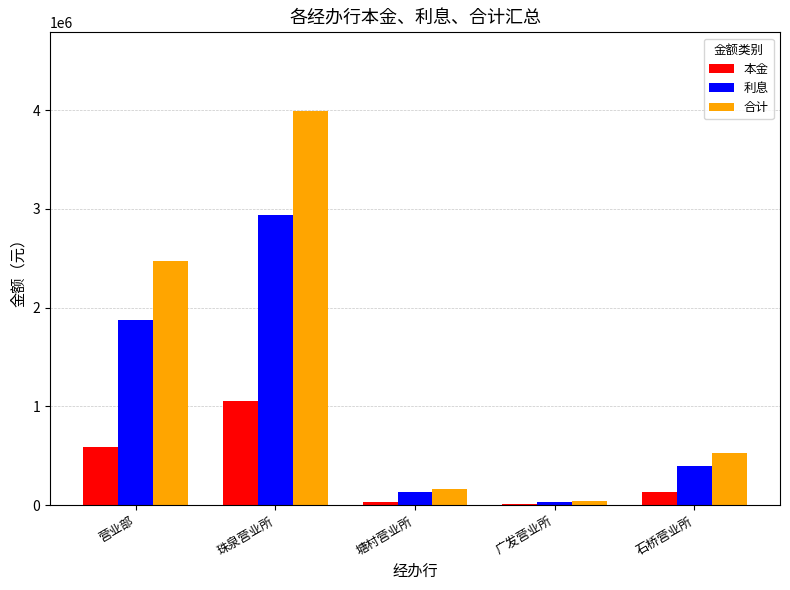

Are the bars horizontal?

No